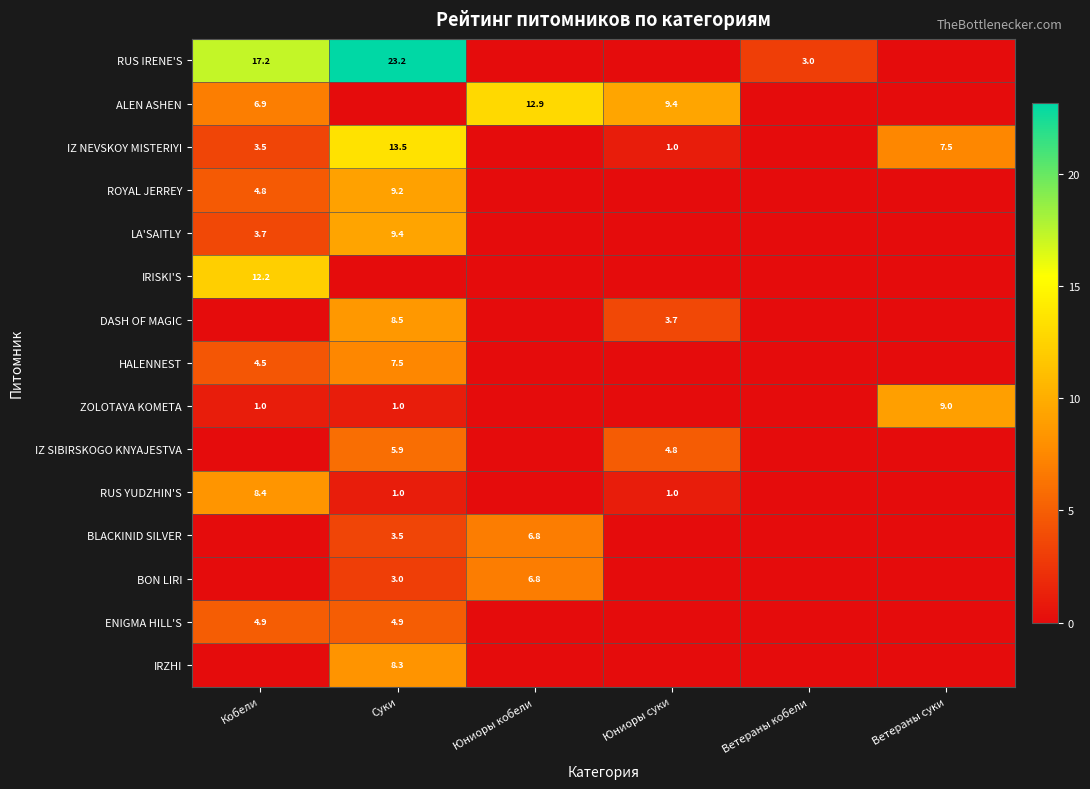

Is it true that LA'SAITLY equals 14.2 at Суки?

False